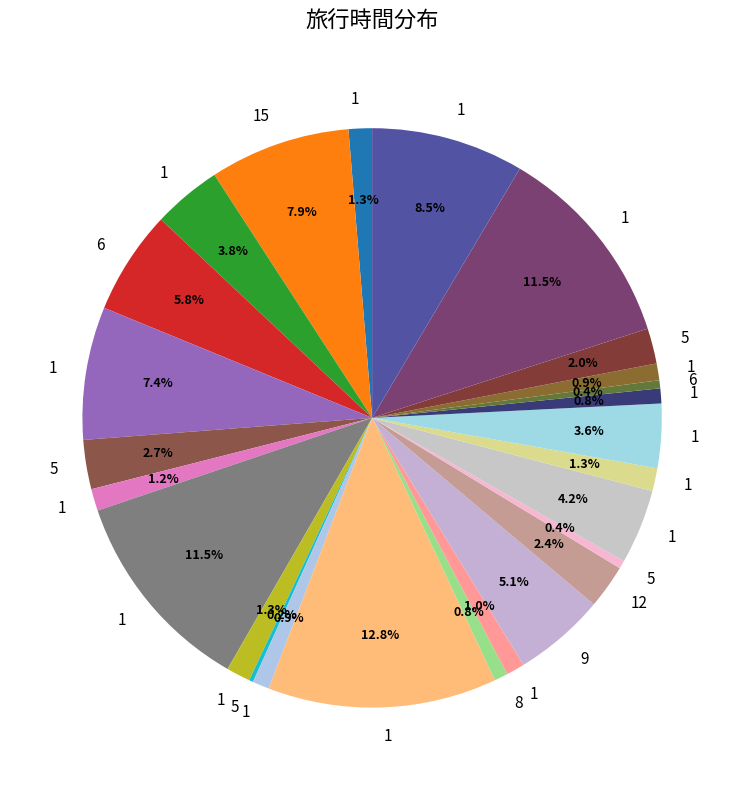

Rank the categories by value from highest to lowest.

1, 1, 1, 1, 15, 1, 6, 9, 1, 1, 1, 5, 12, 5, 1, 1, 1, 1, 1, 1, 1, 1, 8, 6, 5, 5